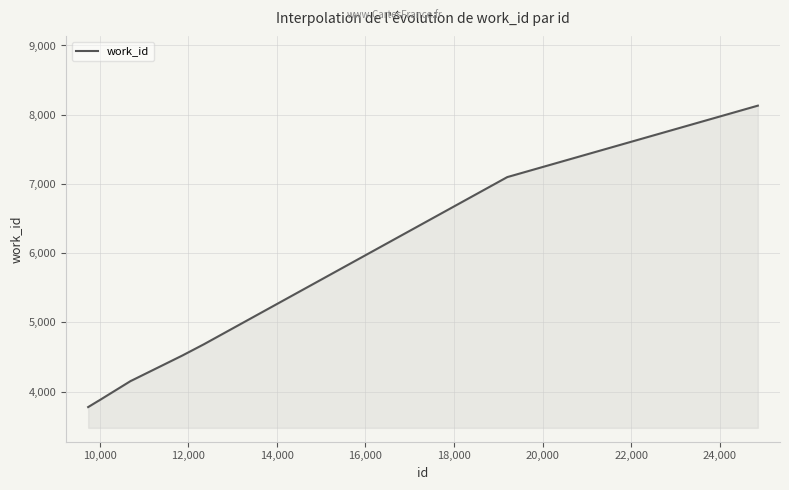

Does the chart display data point markers on the line(s)?

No